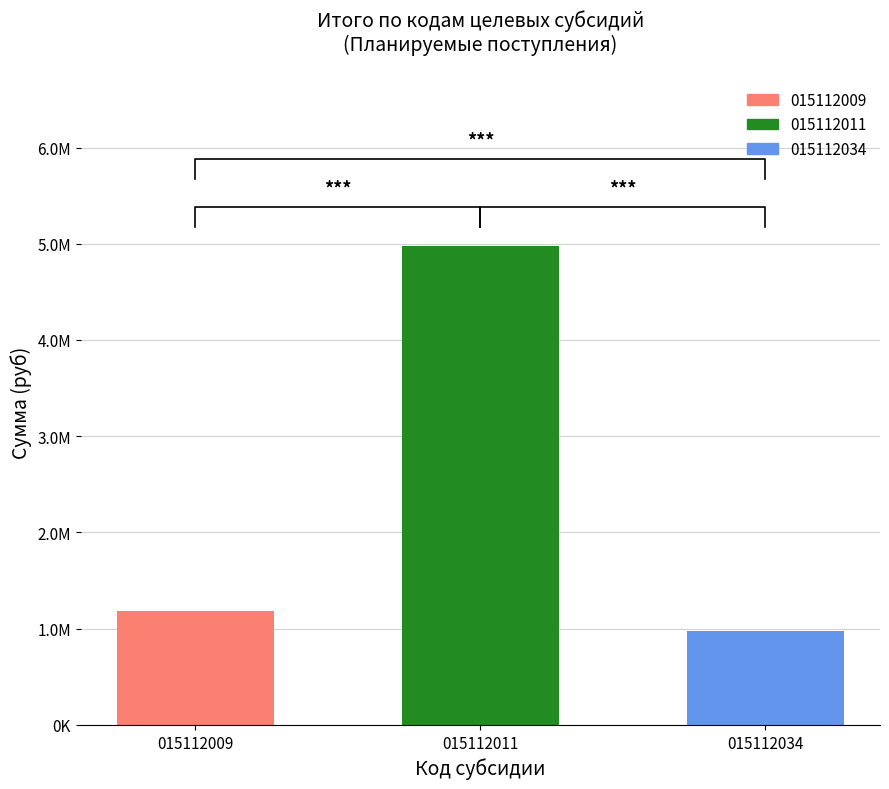

What is the average value of the 015112011 series?

4980000.0